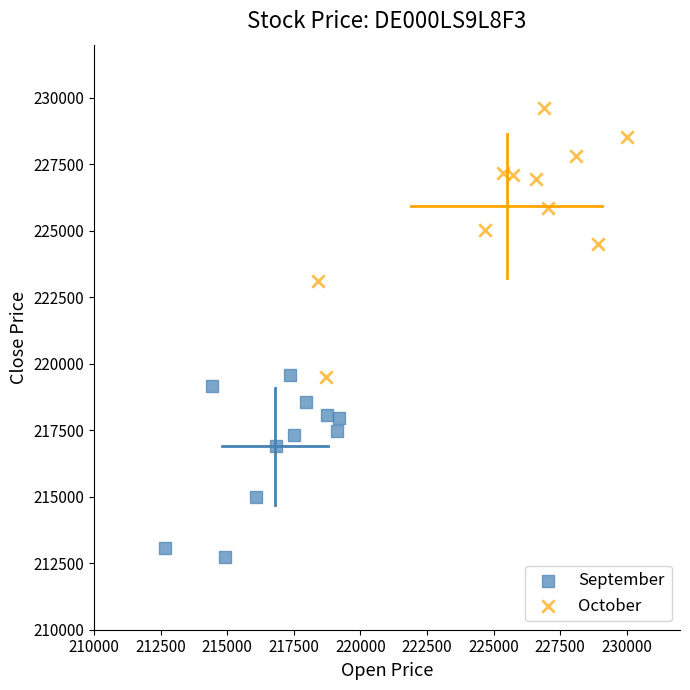

Which series has the largest Y range (max minus min)?

October